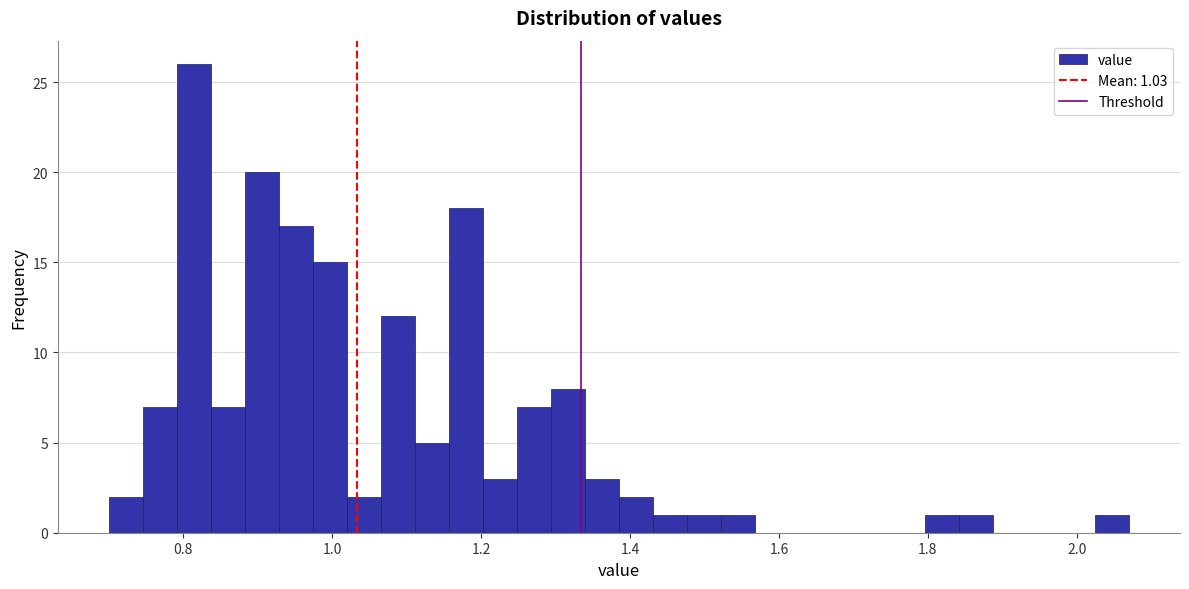

Read against the x-axis, roughly where is the centre of the tallest bar?

0.82